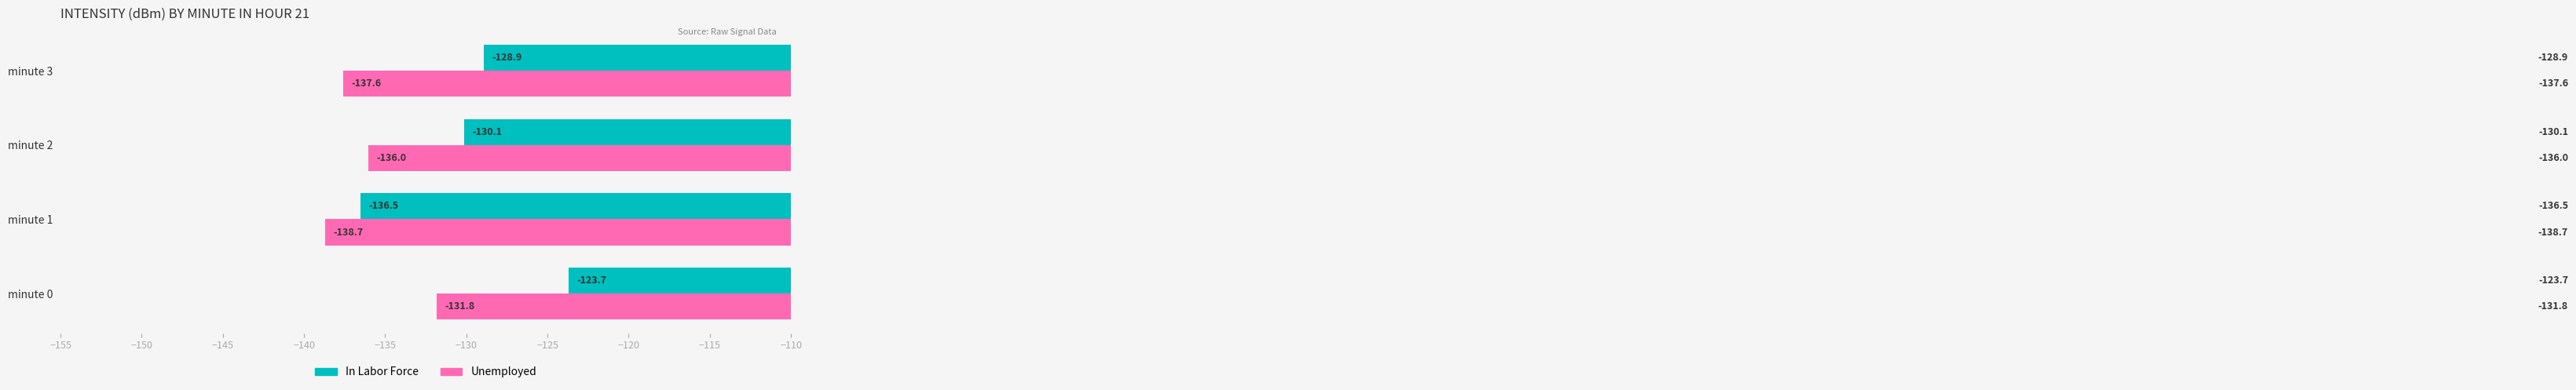

What is the difference between the second highest and second lowest values in the Unemployed series?

1.6